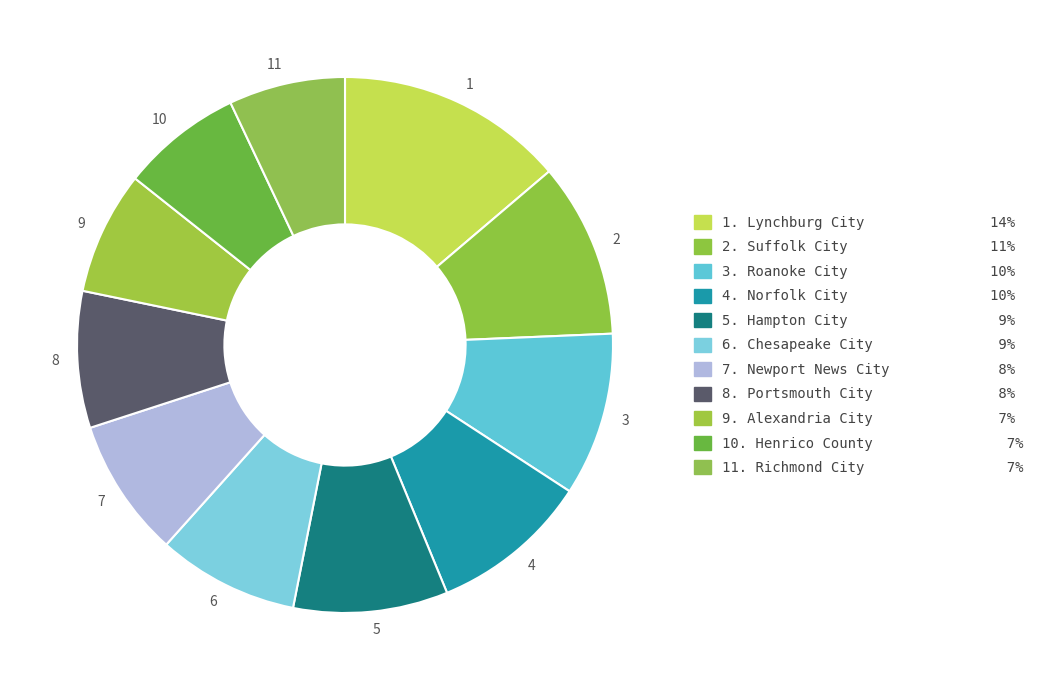

Does 9 account for over 50% of the chart?

No